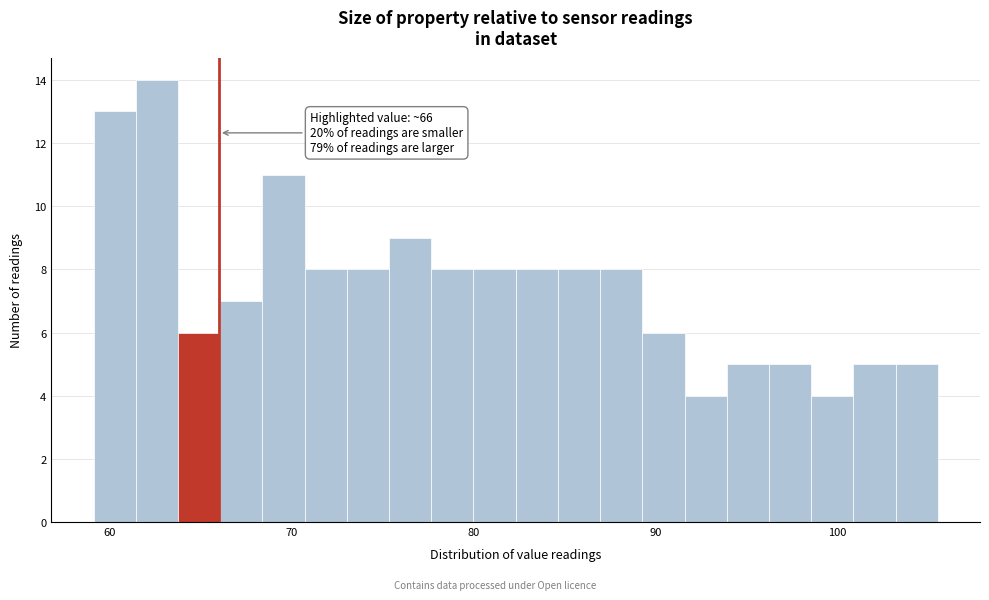

Around what value on the x-axis is the tallest bar? Give the approximate position of its centre, as read against the axis.

63